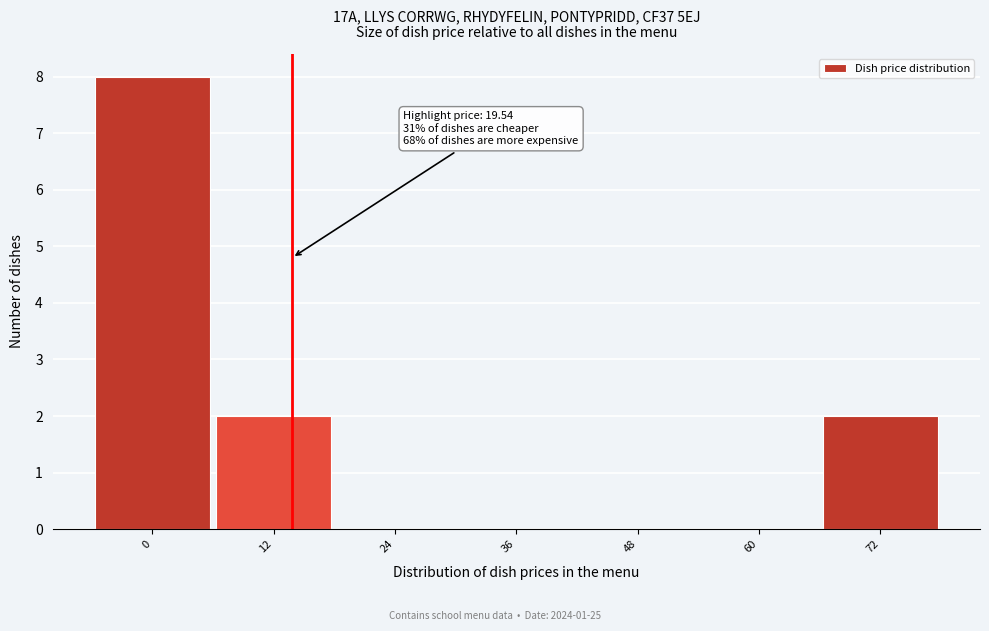

Reading right to left, list all the values displayed in this chart.

72=2	60=0	48=0	36=0	24=0	12=2	0=8